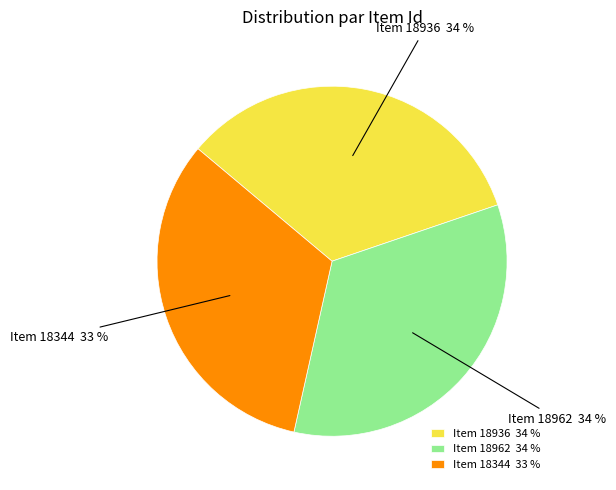

Is the sum of Item 18936 and Item 18344 greater than half?

Yes